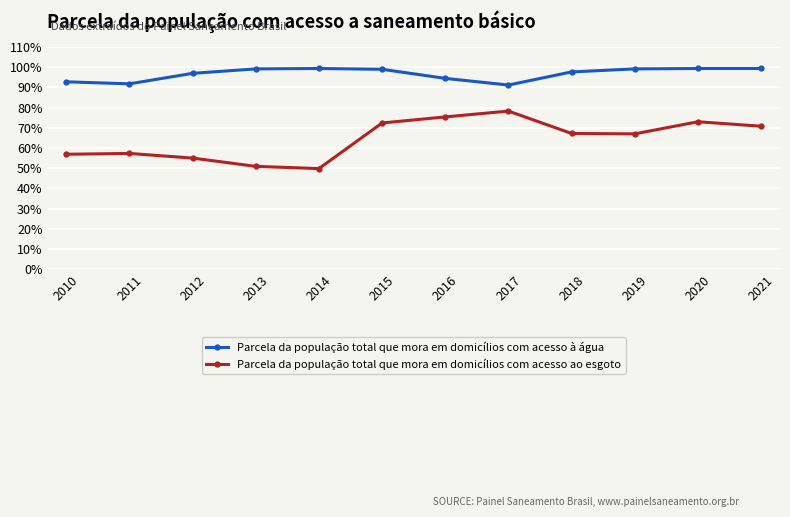

What is the difference between the maximum and minimum values in the Parcela da população total que mora em domicílios com acesso ao esgoto series?

0.3